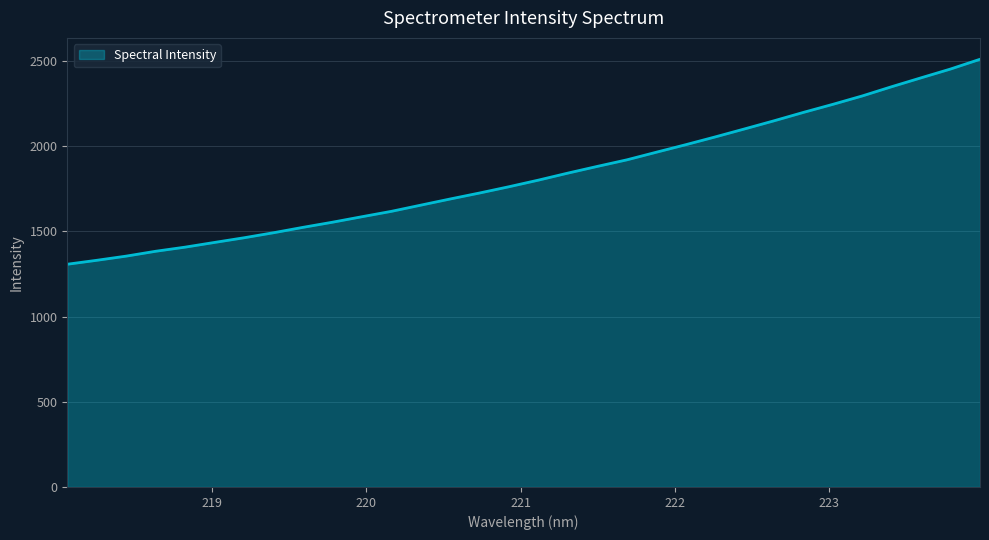

What is the difference between the maximum and minimum values?

1202.5